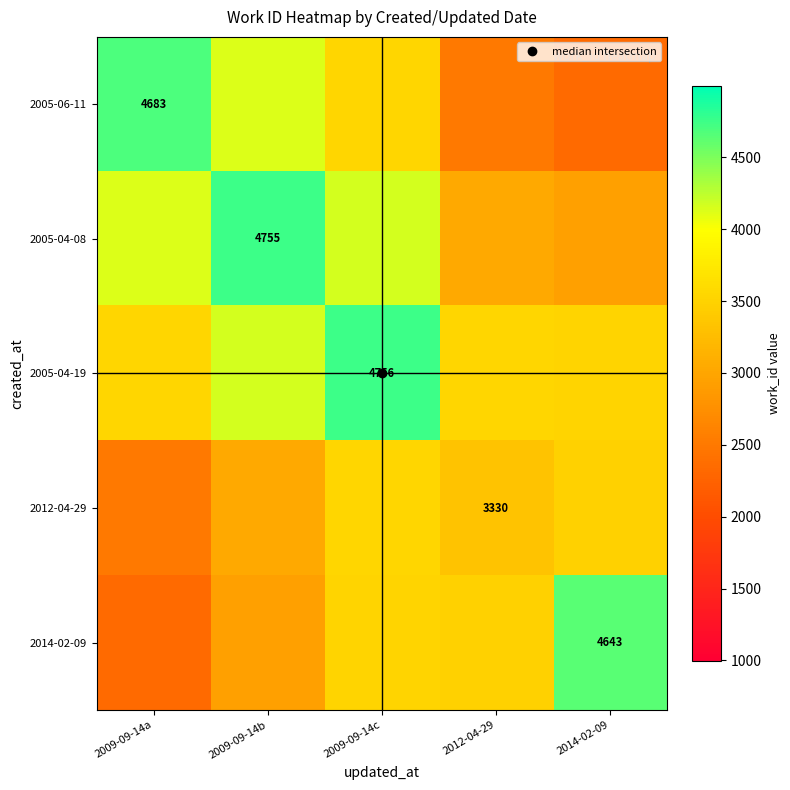

Between 2009-09-14b and 2014-02-09, which is larger?

2009-09-14b